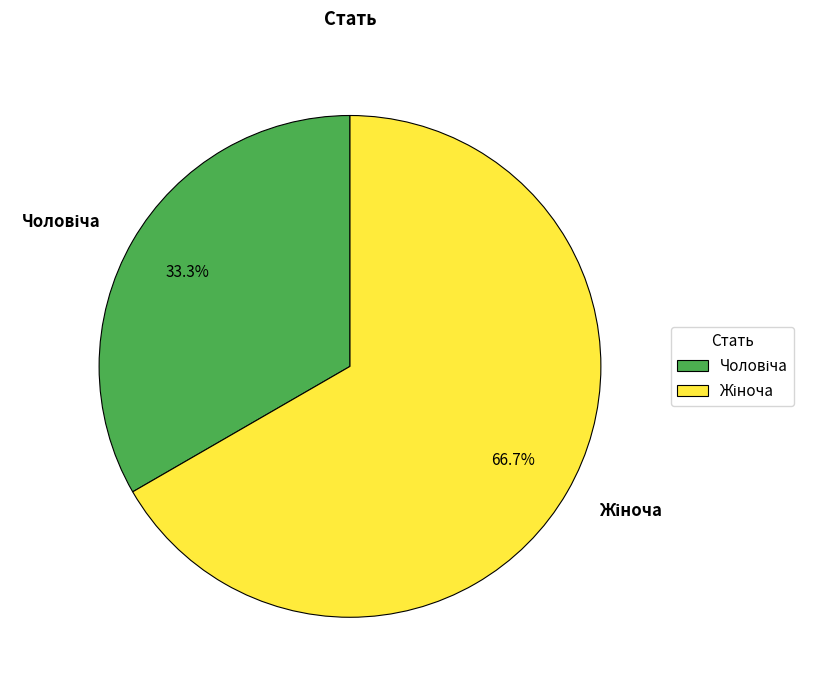

How many slices are in this pie chart?

2